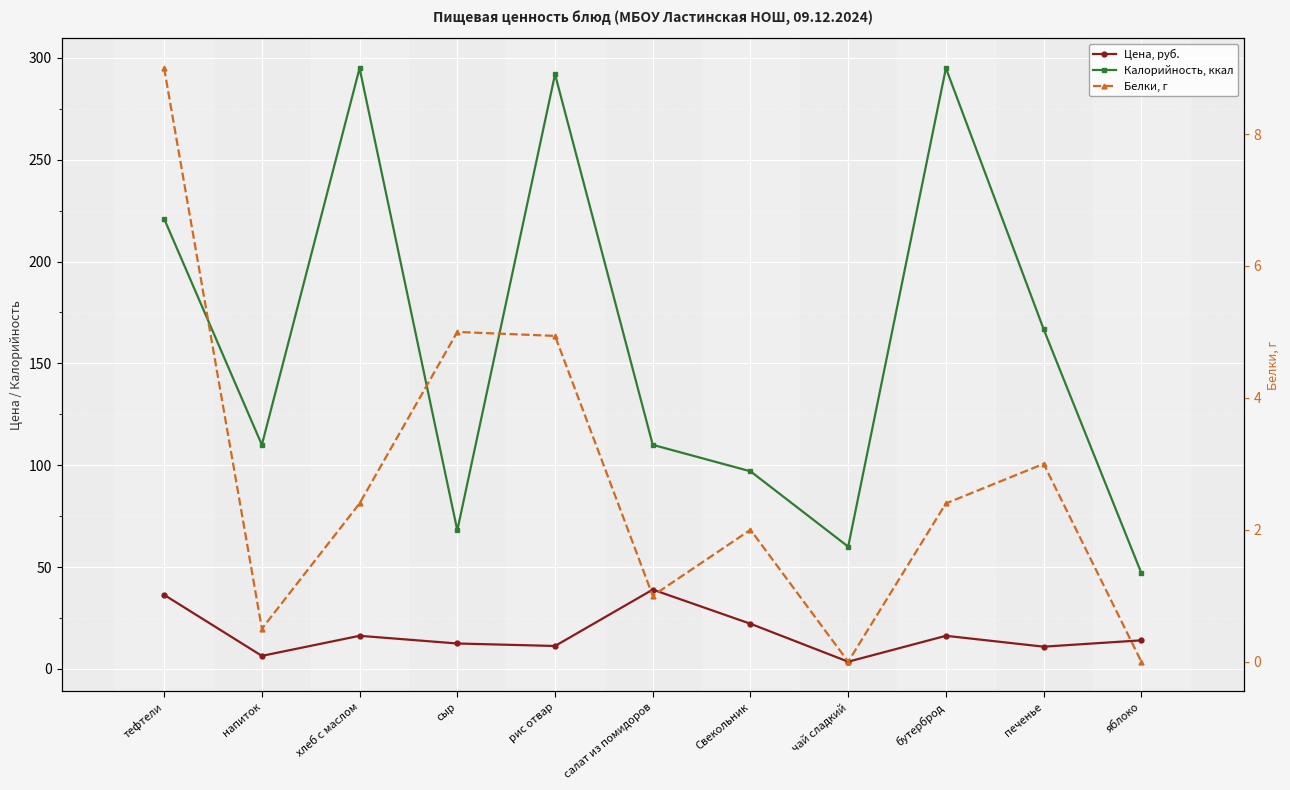

Rank the series at салат из помидоров from highest to lowest value.

Калорийность, ккал, Цена, руб., Белки, г